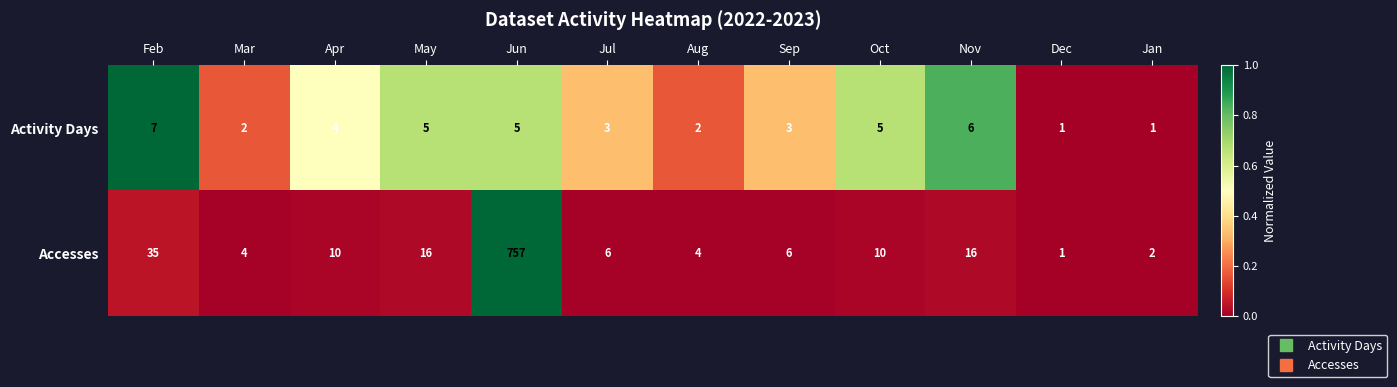

What is the total value across all series at Oct?

15